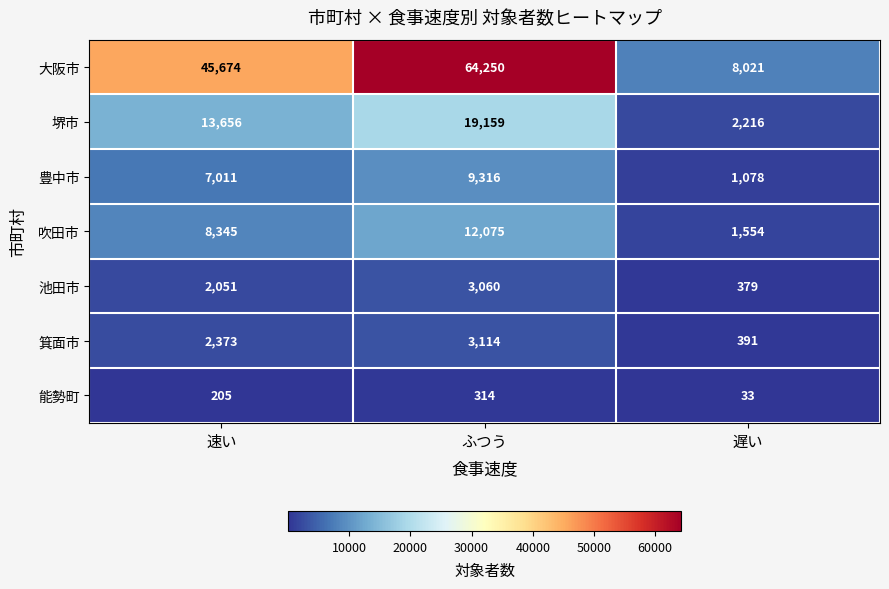

What is the spread (max minus min) of values at 遅い?

7988